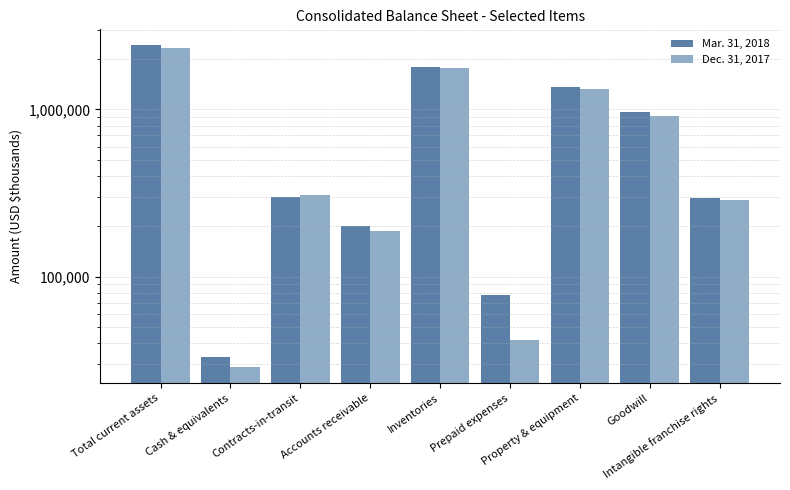

What is the sum of all Dec. 31, 2017 values?

7175997